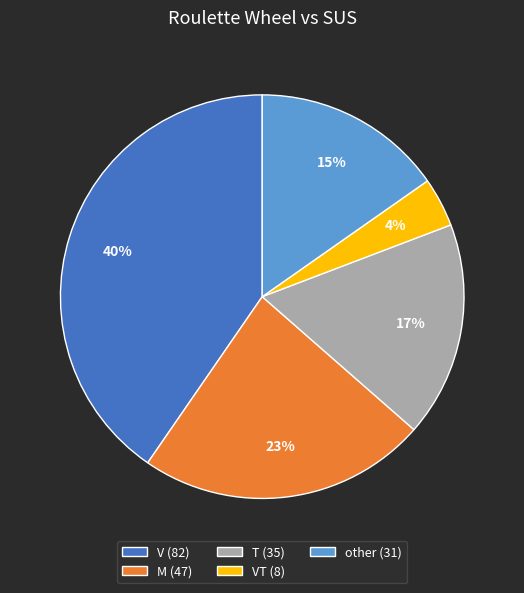

Between M (47) and VT (8), which is larger?

M (47)